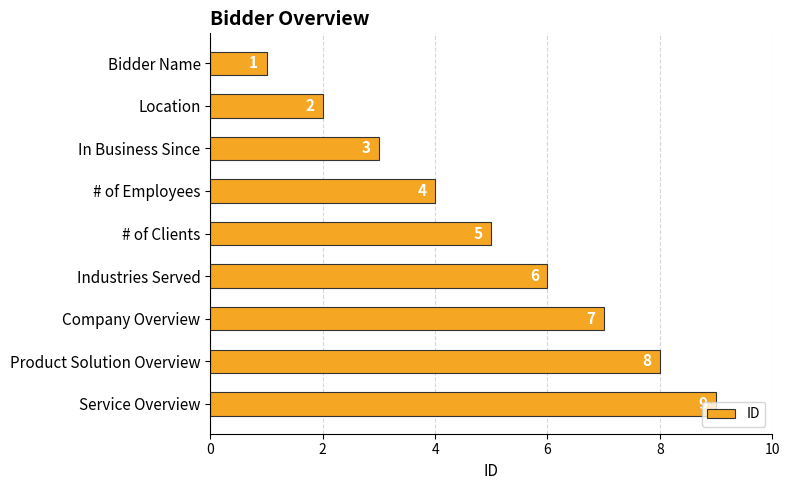

What is the ratio of the value at Location to the value at In Business Since?

0.7